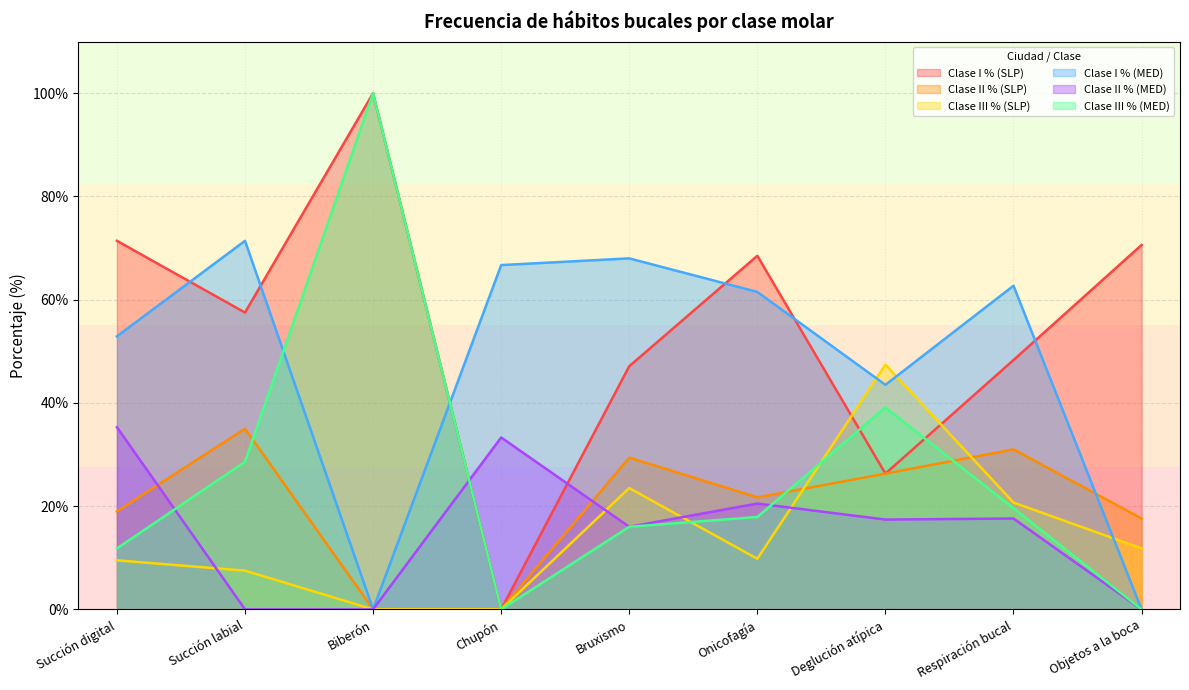

At which label does Clase I % (MED) reach its minimum?

Biberón